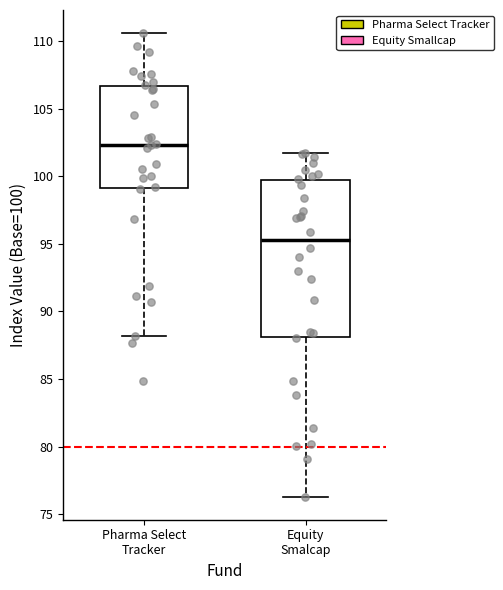

Which box has the lowest median line?

Equity Smalcap